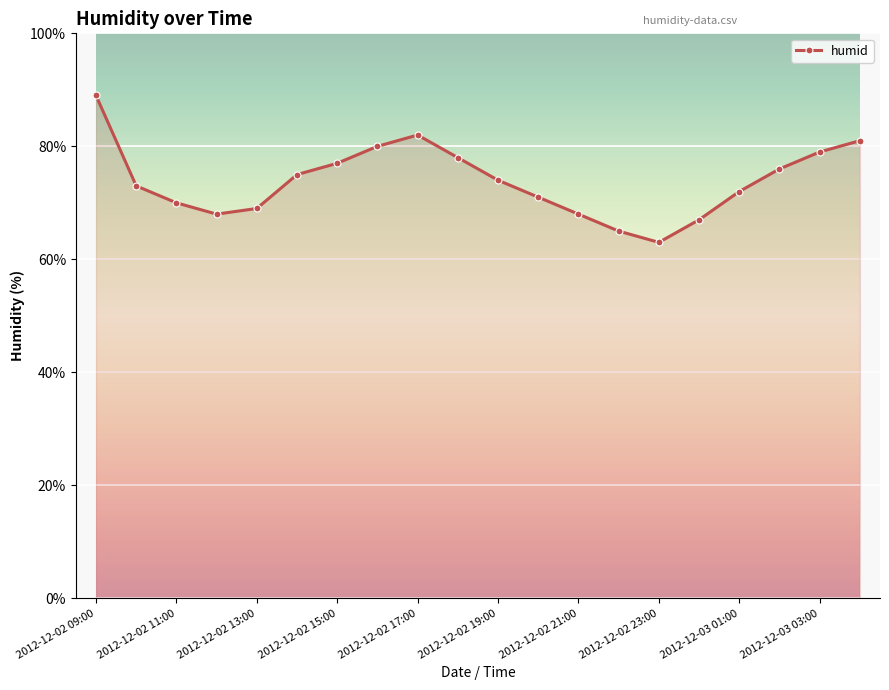

Reading left to right, list all the values displayed in this chart.

89	73	70	68	69	75	77	80	82	78	74	71	68	65	63	67	72	76	79	81